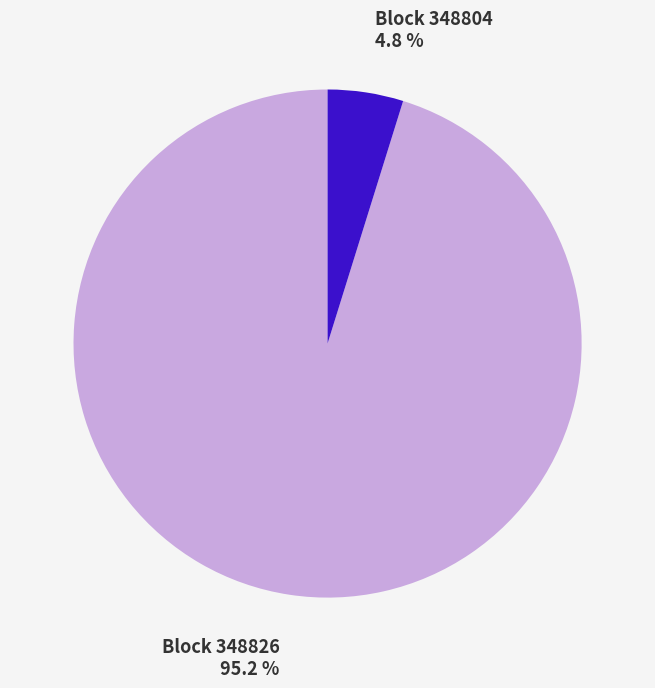

Does any single category account for the majority?

Yes